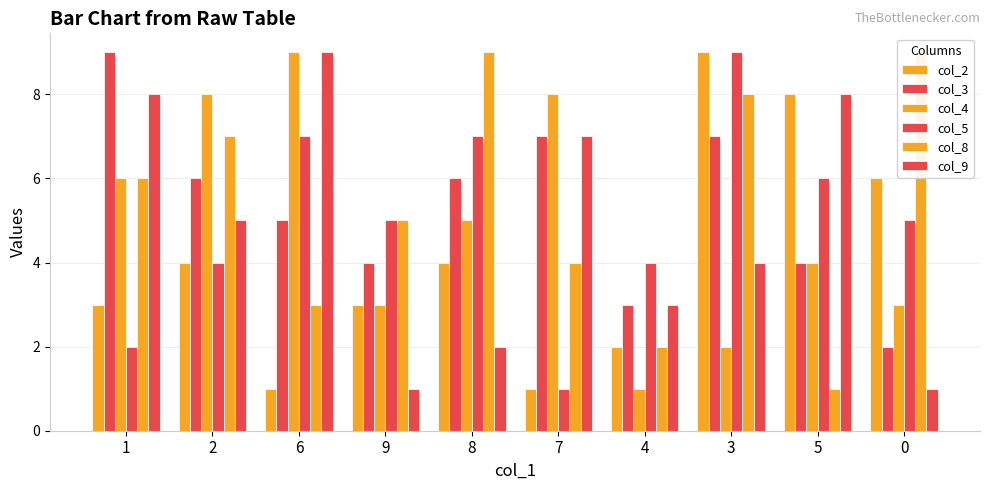

What position from the left is 2?

2